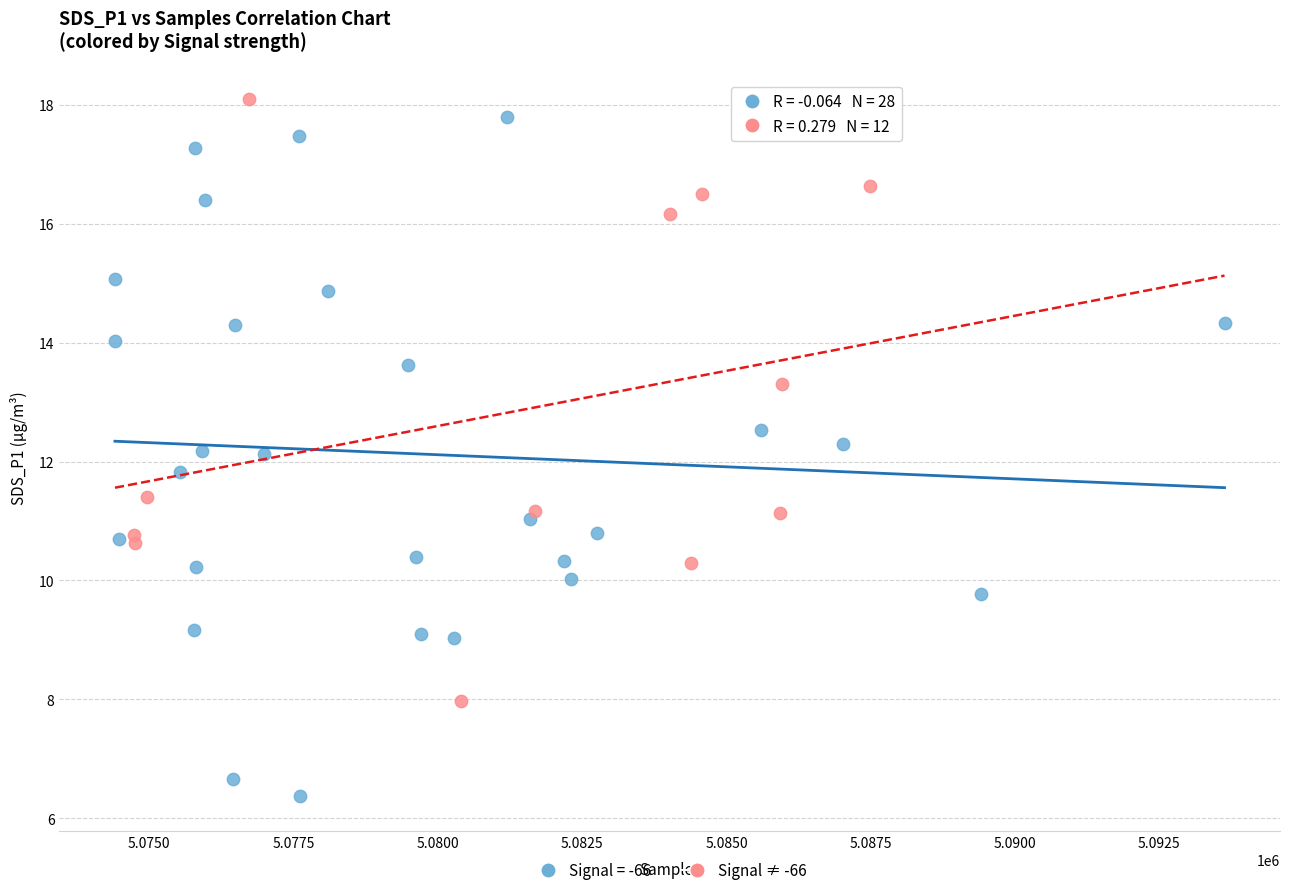

Which series has the widest spread of Y values?

Signal = -66